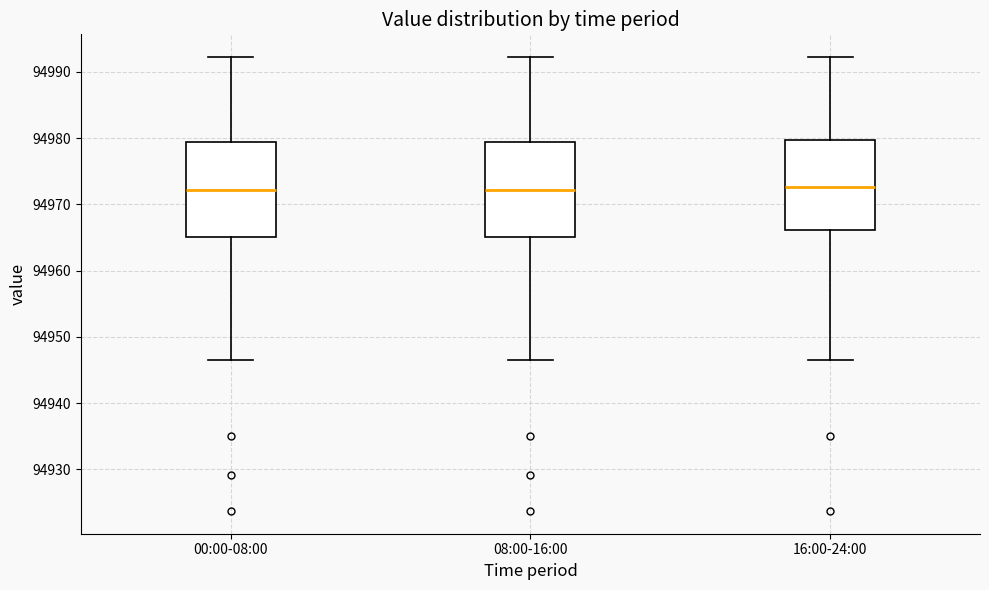

Reading left to right, read every box against the y-axis: the position of its median line, the range the box covers, and the ends of its whiskers. The values are not printed on the chart, so give them approximately, as read against the axis.

00:00-08:00: median 94972, box 94965 to 94979, whiskers 94946 to 94992
08:00-16:00: median 94972, box 94965 to 94979, whiskers 94946 to 94992
16:00-24:00: median 94973, box 94966 to 94980, whiskers 94946 to 94992